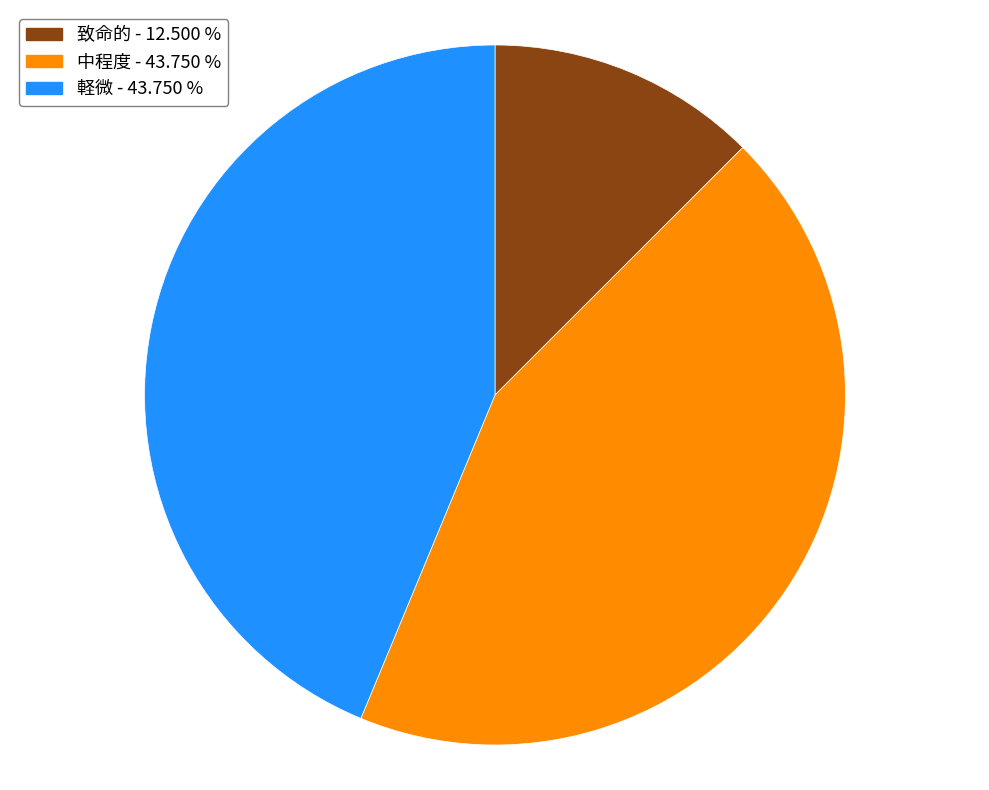

Is it true that 中程度 is 44% of the pie?

True